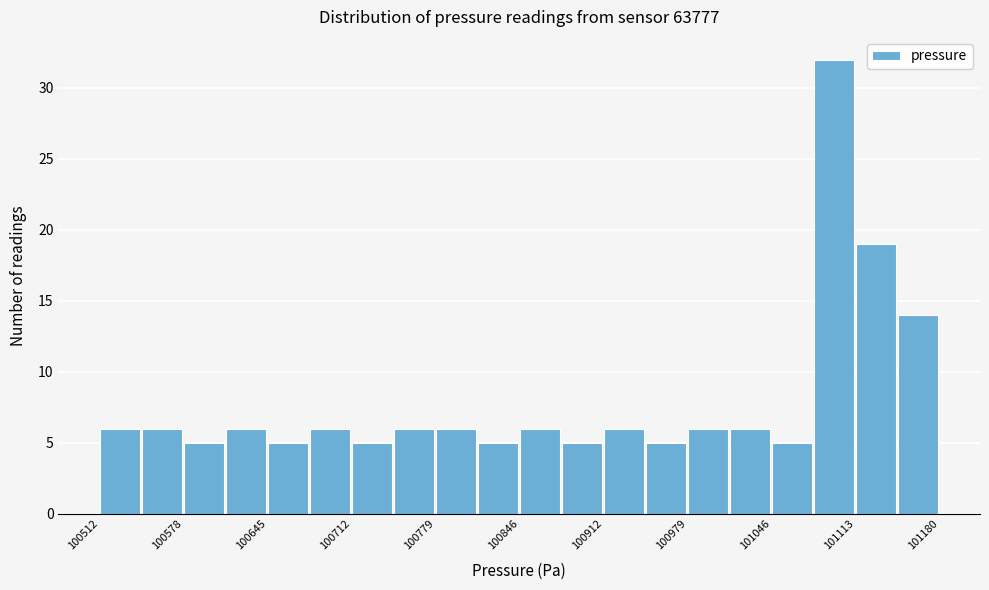

Read against the x-axis, roughly where is the centre of the tallest bar?

101100